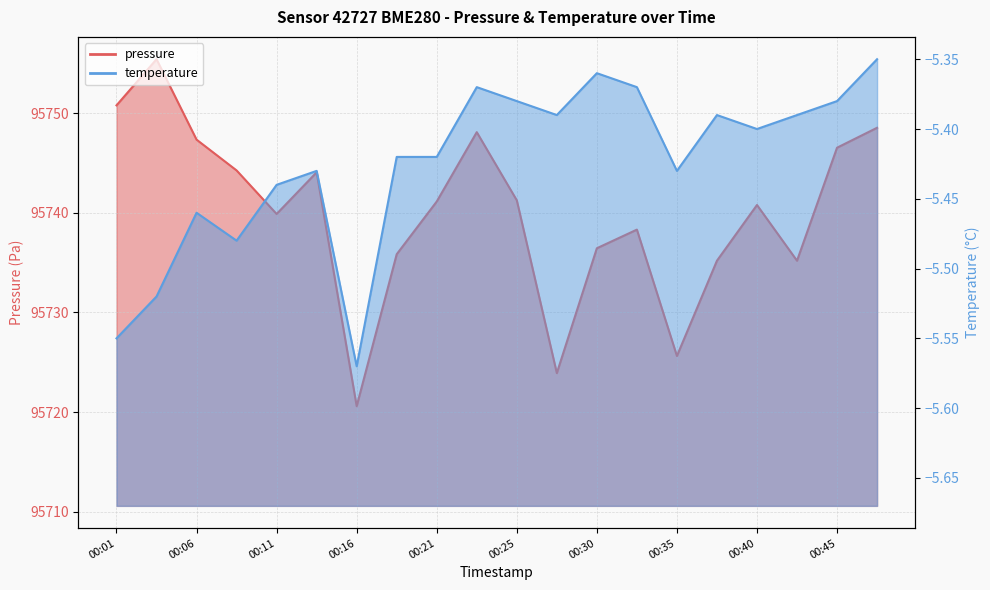

Which has a higher value, 00:13 or 00:16?

00:13